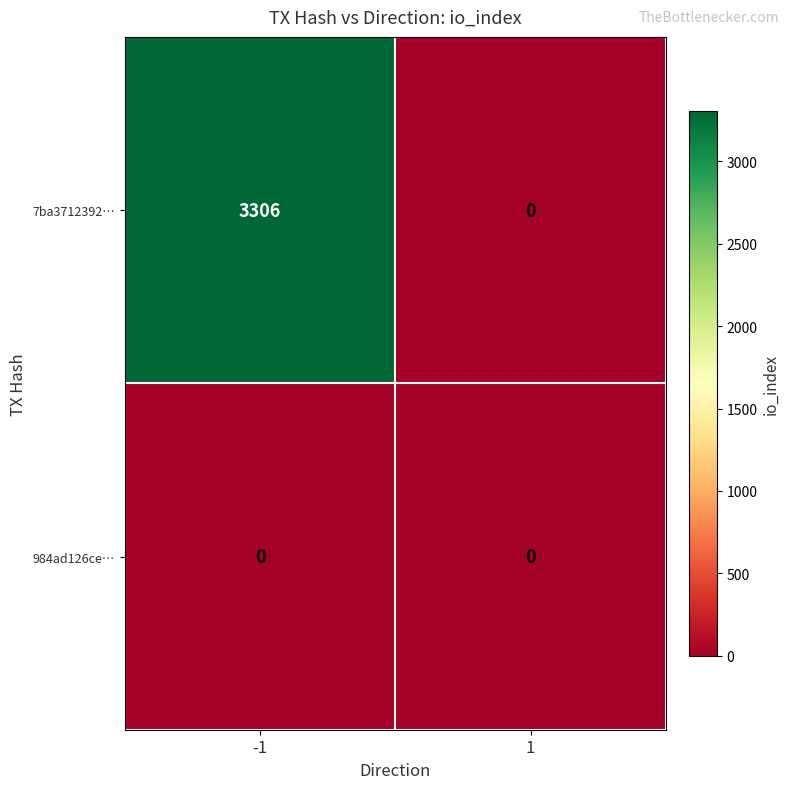

List the series in order of their peak value, lowest first.

984ad126ce…, 7ba3712392…